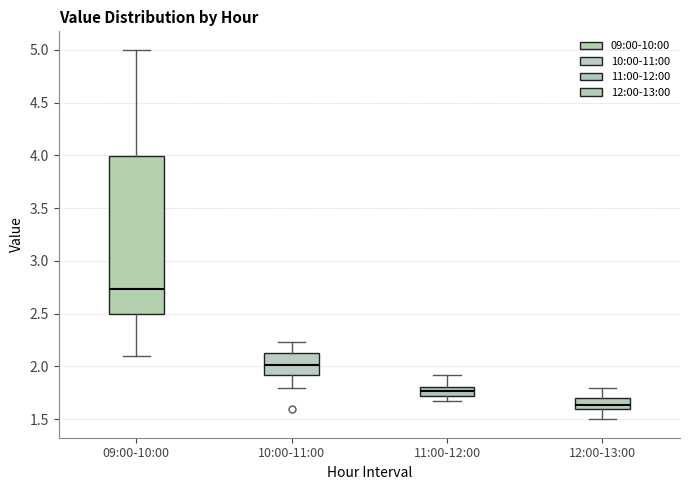

Reading left to right, read every box against the y-axis: the position of its median line, the range the box covers, and the ends of its whiskers. The values are not printed on the chart, so give them approximately, as read against the axis.

09:00-10:00: median 2.75, box 2.50 to 4.00, whiskers 2.10 to 5.00
10:00-11:00: median 2.00, box 1.90 to 2.15, whiskers 1.80 to 2.25
11:00-12:00: median 1.75, box 1.70 to 1.80, whiskers 1.65 to 1.90
12:00-13:00: median 1.65, box 1.60 to 1.70, whiskers 1.50 to 1.80